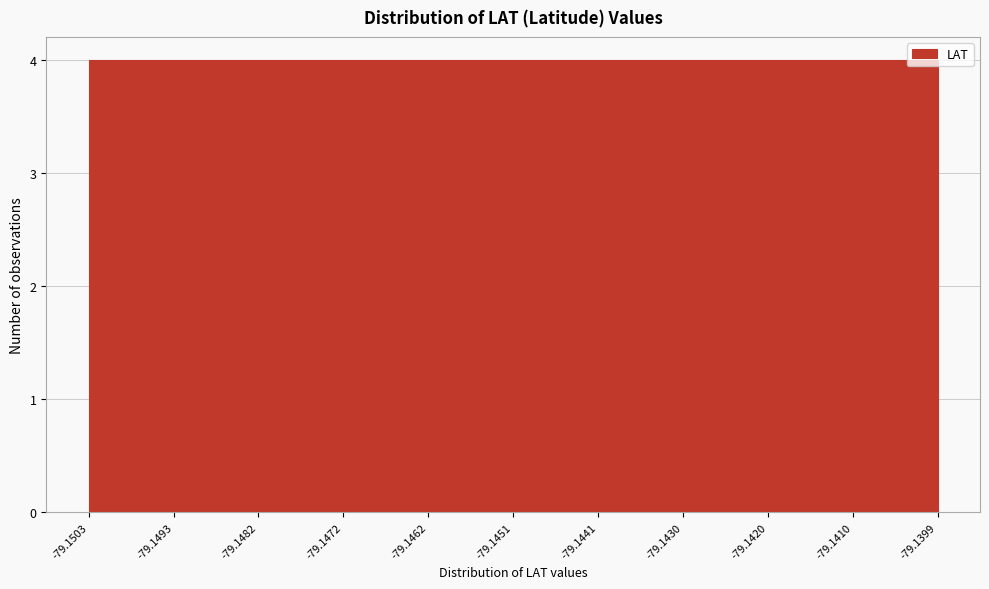

Reading left to right, transcribe this chart: for each bar, give the range it covers on the x-axis and its height. The values are not printed on the chart, so give them approximately, as read against the axis.

-79.1503 to -79.1493: 4
-79.1493 to -79.1482: 4
-79.1482 to -79.1472: 4
-79.1472 to -79.1462: 4
-79.1462 to -79.1451: 4
-79.1451 to -79.1441: 4
-79.1441 to -79.1430: 4
-79.1430 to -79.1420: 4
-79.1420 to -79.1410: 4
-79.1410 to -79.1399: 4